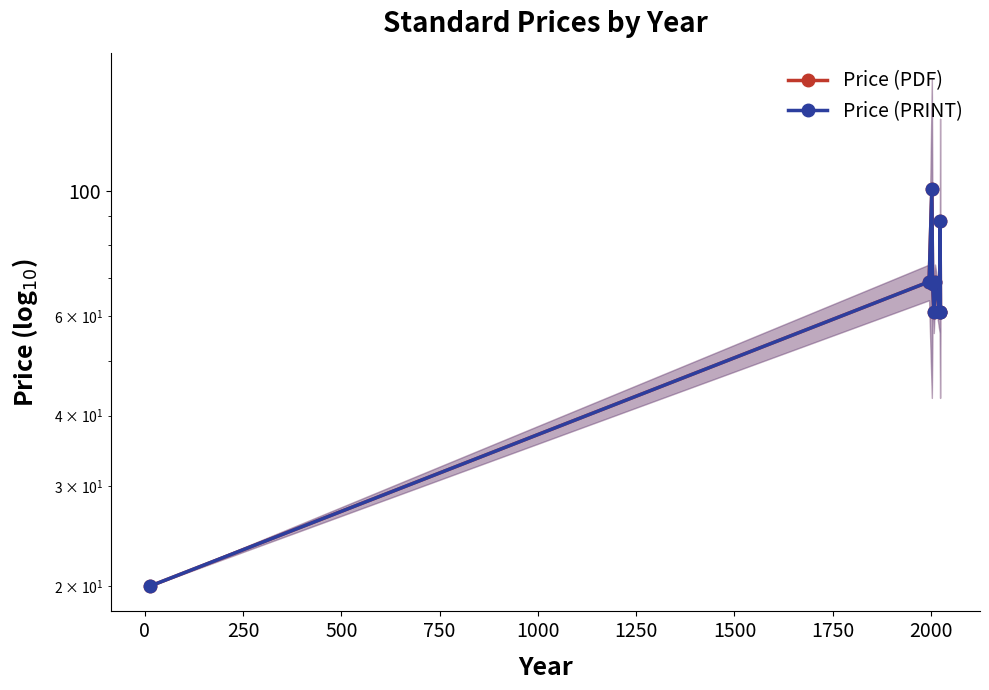

True or false: Price (PRINT) and Price (PDF) intersect in this chart.

False